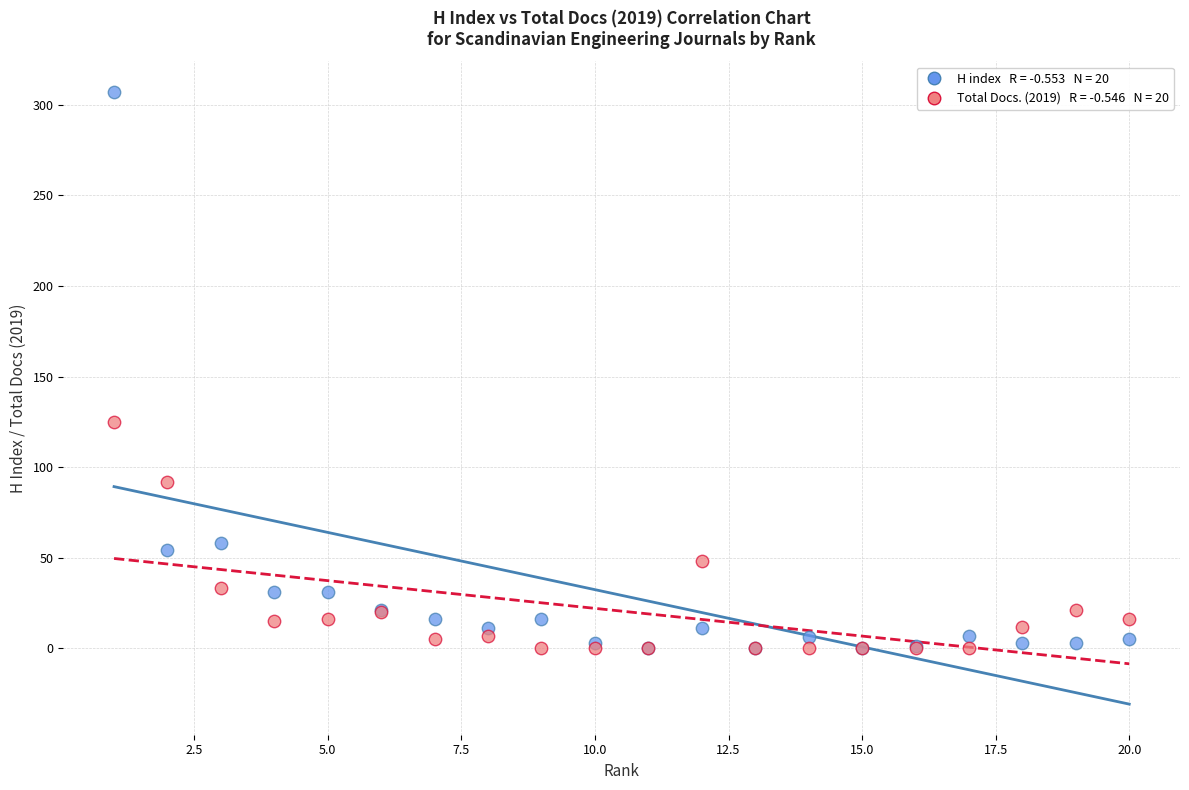

Across all series, what Y value is closest to 153?

125